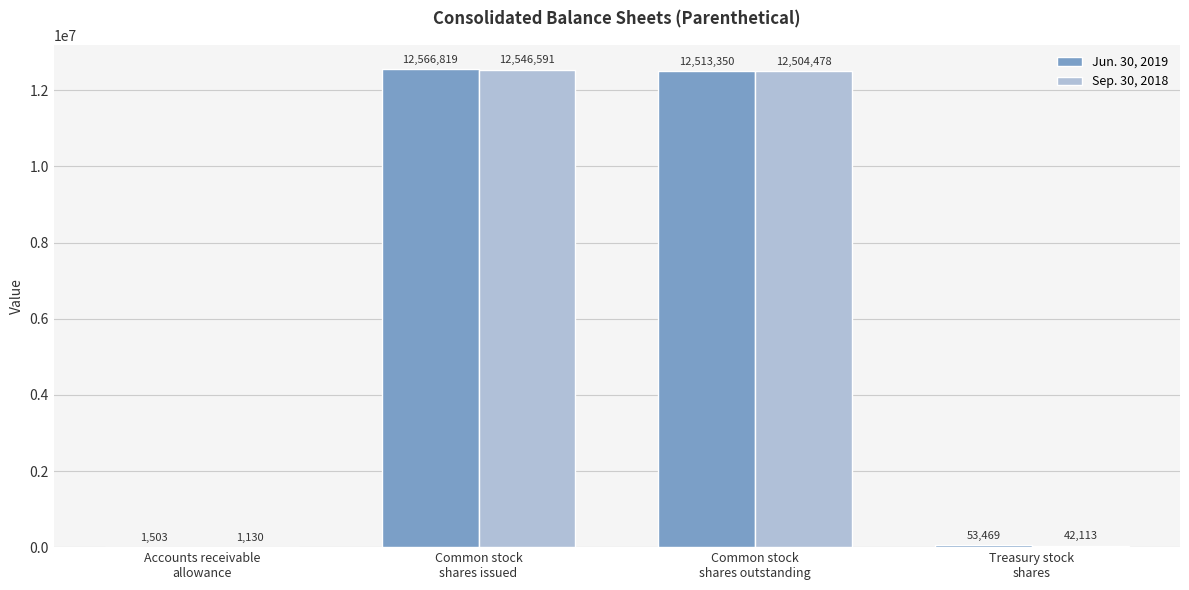

What is the sum of all Sep. 30, 2018 values?

25094312